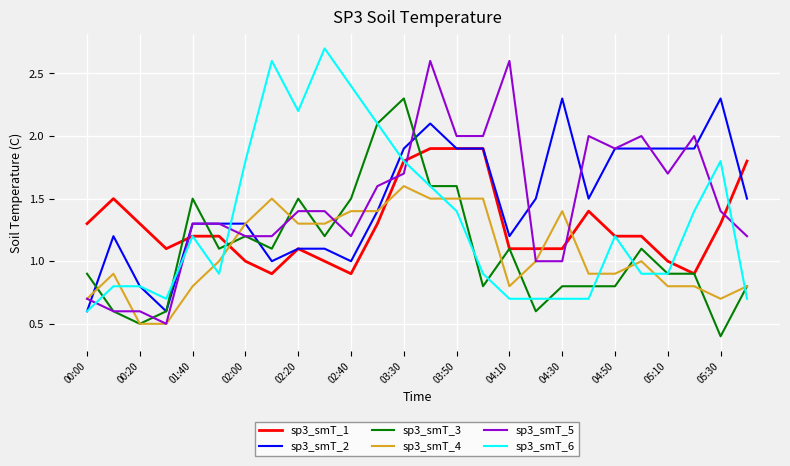

What is the minimum value shown in the chart?

0.4